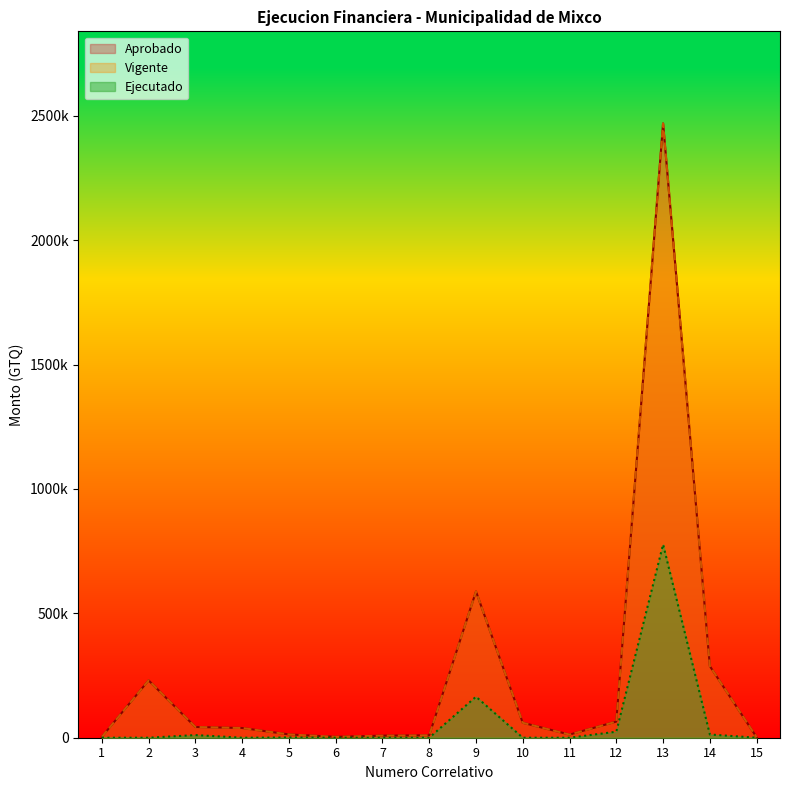

True or false: Vigente and Aprobado intersect in this chart.

False